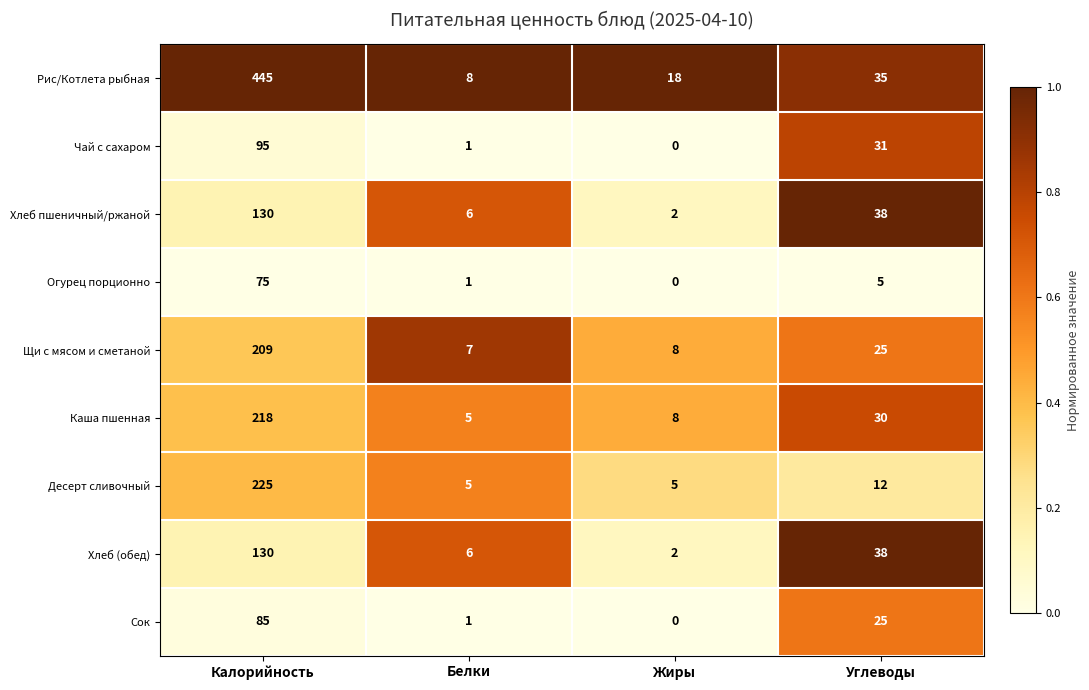

Which series has the largest total across all categories?

Рис/Котлета рыбная